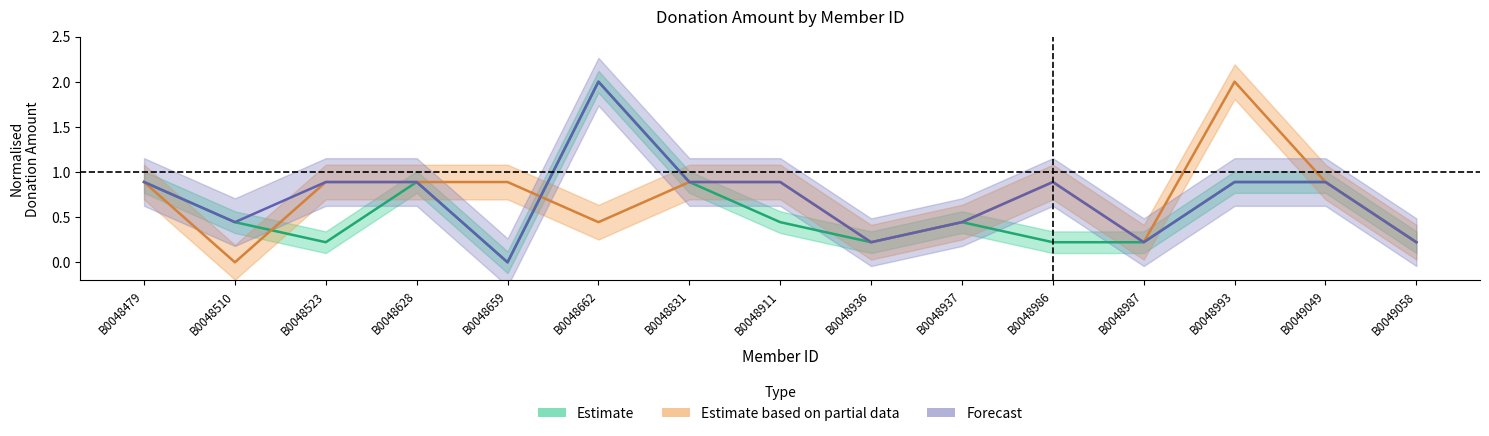

What is the total value across all series at B0048911?

2.2